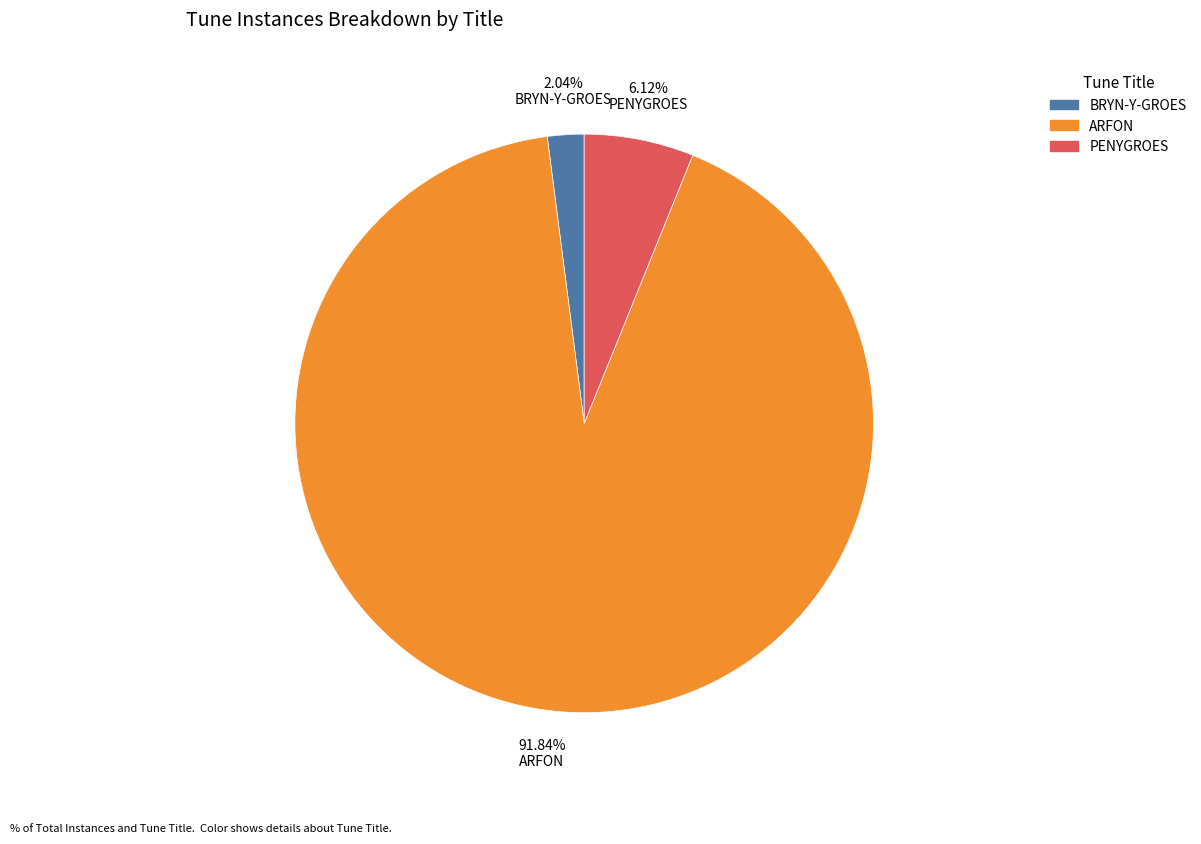

What is the ratio of the value at PENYGROES to the value at ARFON?

0.1